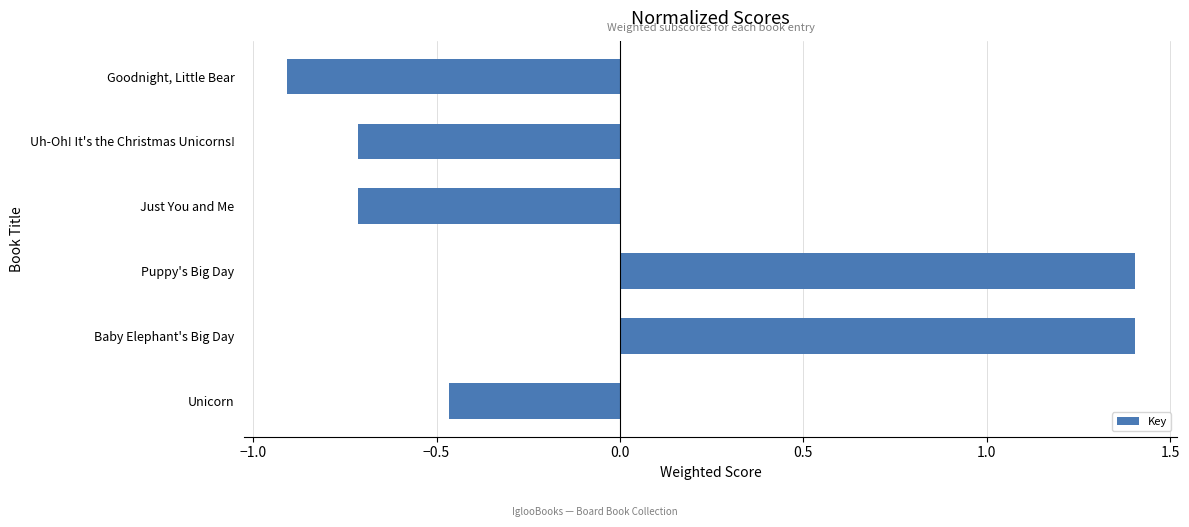

Which has a higher value, Puppy's Big Day or Goodnight, Little Bear?

Puppy's Big Day